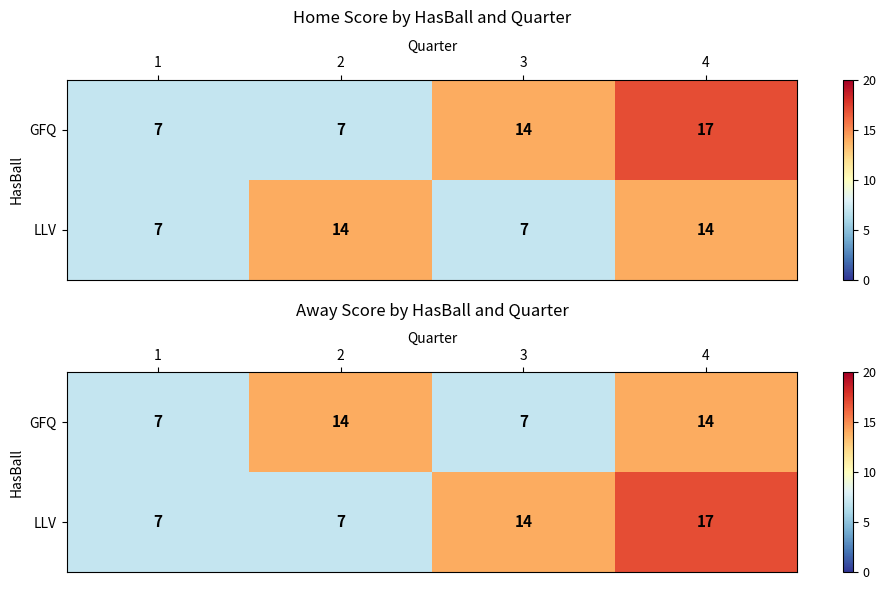

The GFQ series shows 19 at 4. True or false?

False